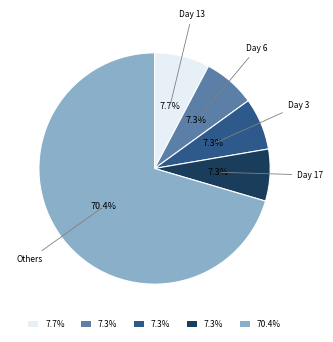

Which has a higher value, Day 6 or Others?

Others